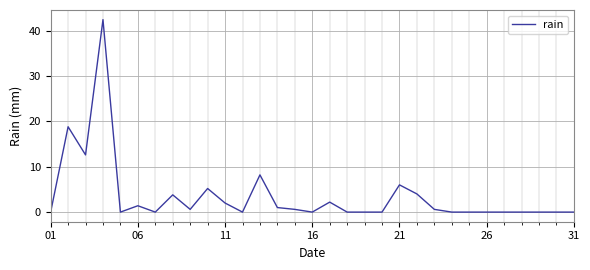

What is the maximum value shown in the chart?

42.4